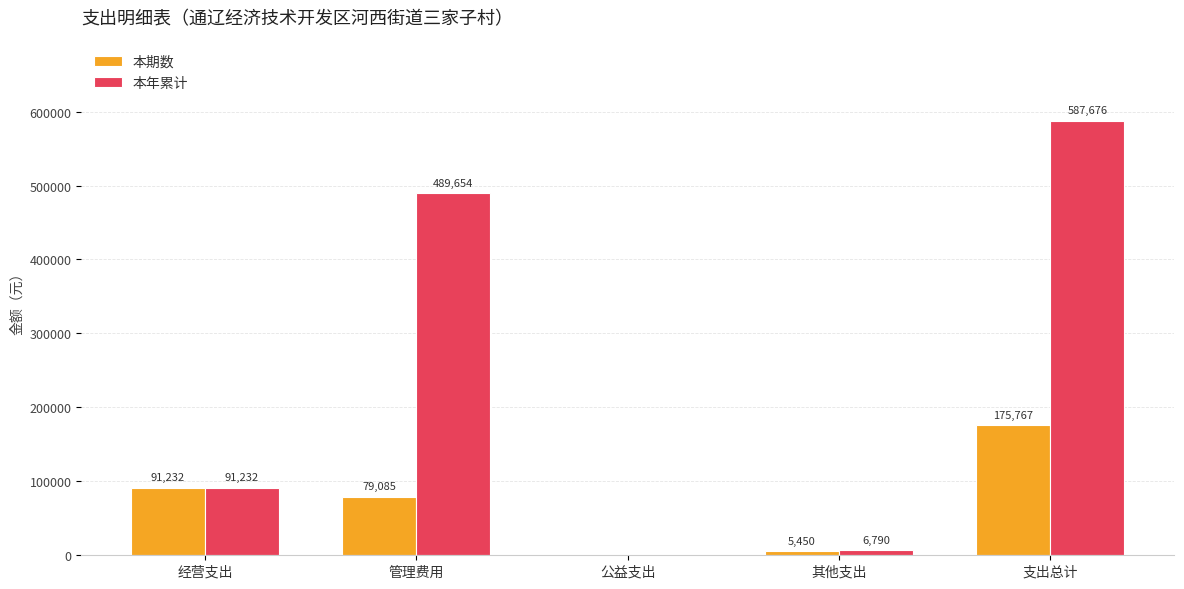

How many positive values does the 本期数 series have?

4